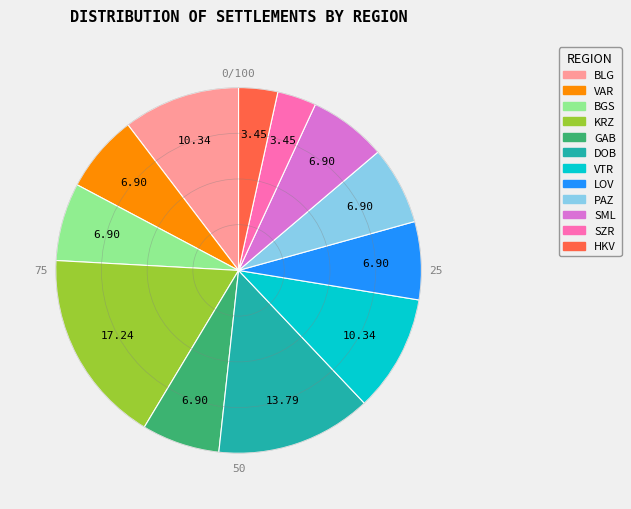

Does any single category account for the majority?

No